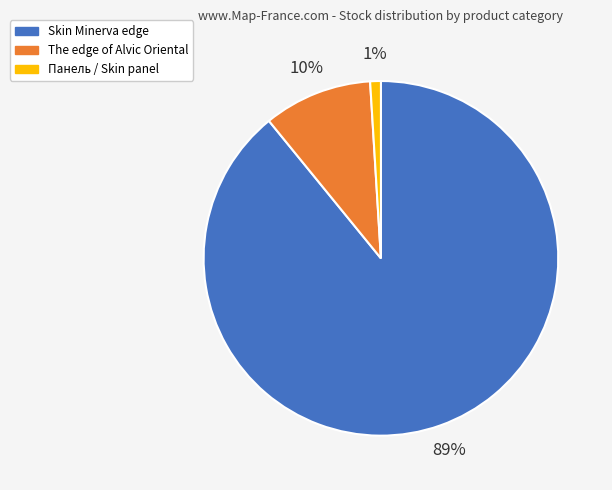

Which category accounts for the majority?

Skin Minerva edge